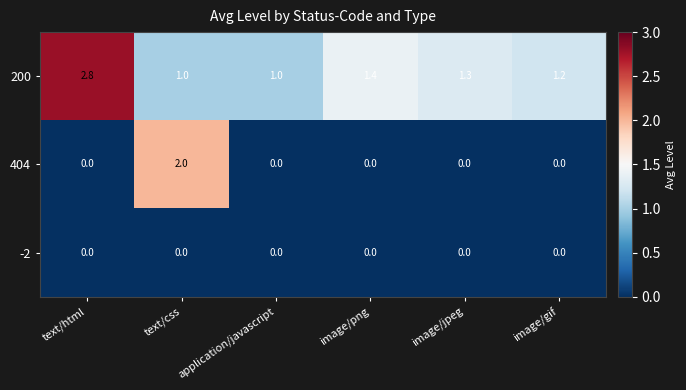

The value of 404 at text/html is 0.0. True or false?

True